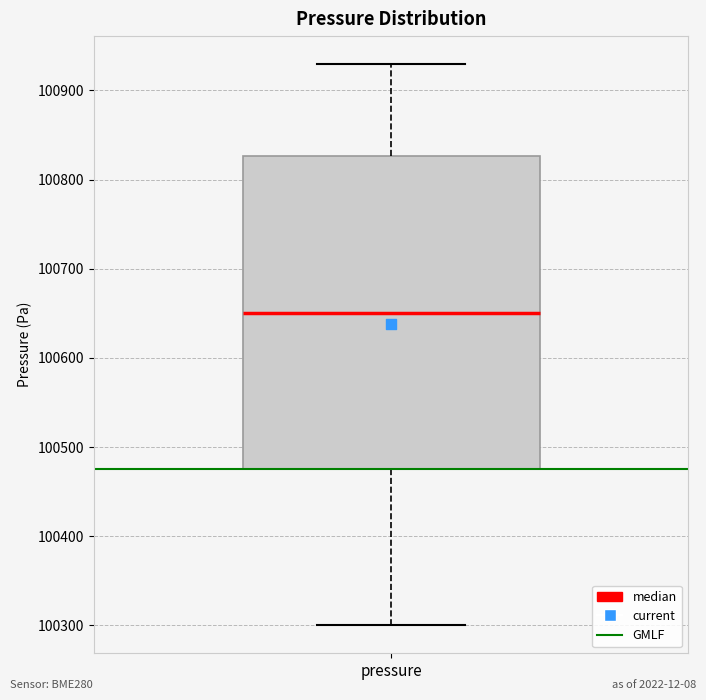

Read this box plot against the y-axis: the position of the median line, the range covered by the box, and the ends of both whiskers. The values are not printed on the chart, so give them approximately, as read against the axis.

median 100650, box 100480 to 100830, whiskers 100300 to 100930